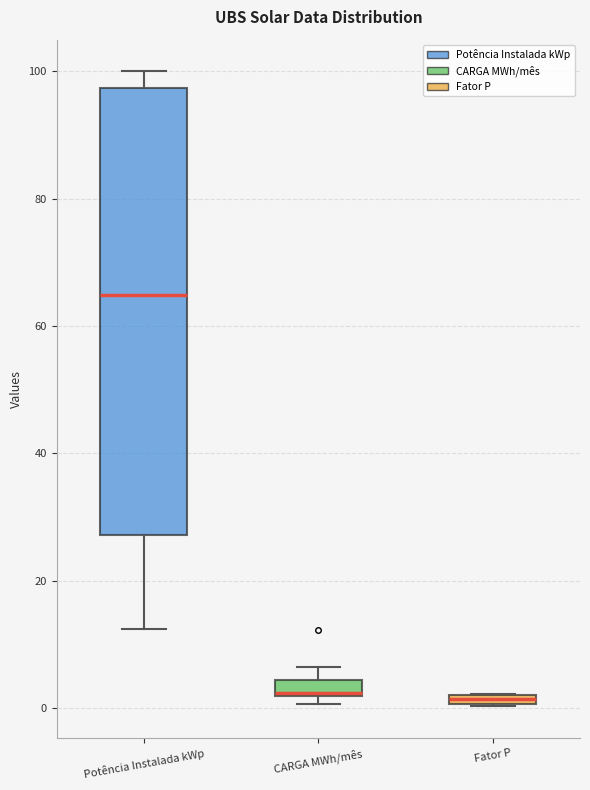

Where does the upper whisker of the box for CARGA MWh/mês end on the y-axis? The values are not printed on the chart, so give them approximately, as read against the axis.

6